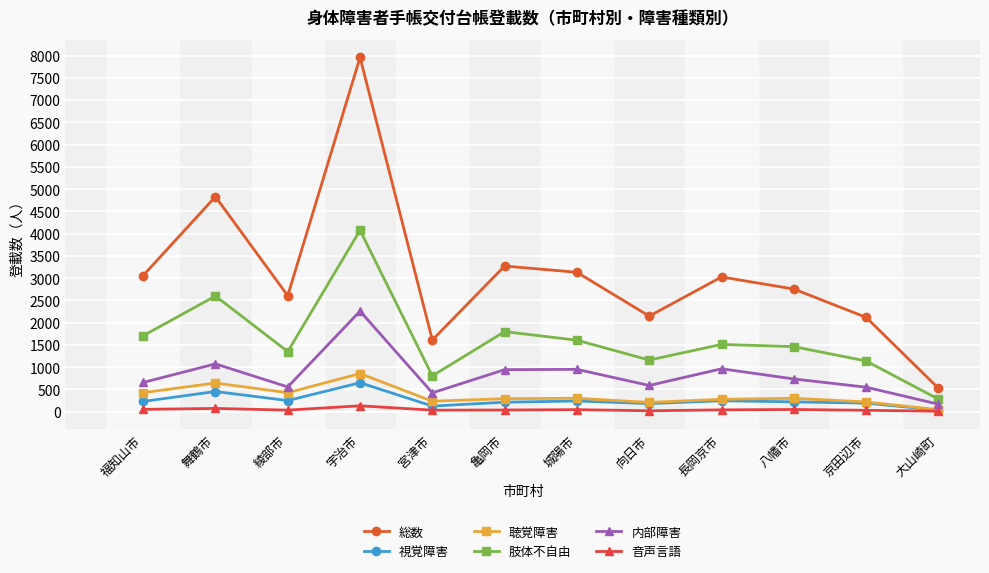

Is the value of 総数 at 八幡市 greater than the value of 聴覚障害 at 京田辺市?

Yes